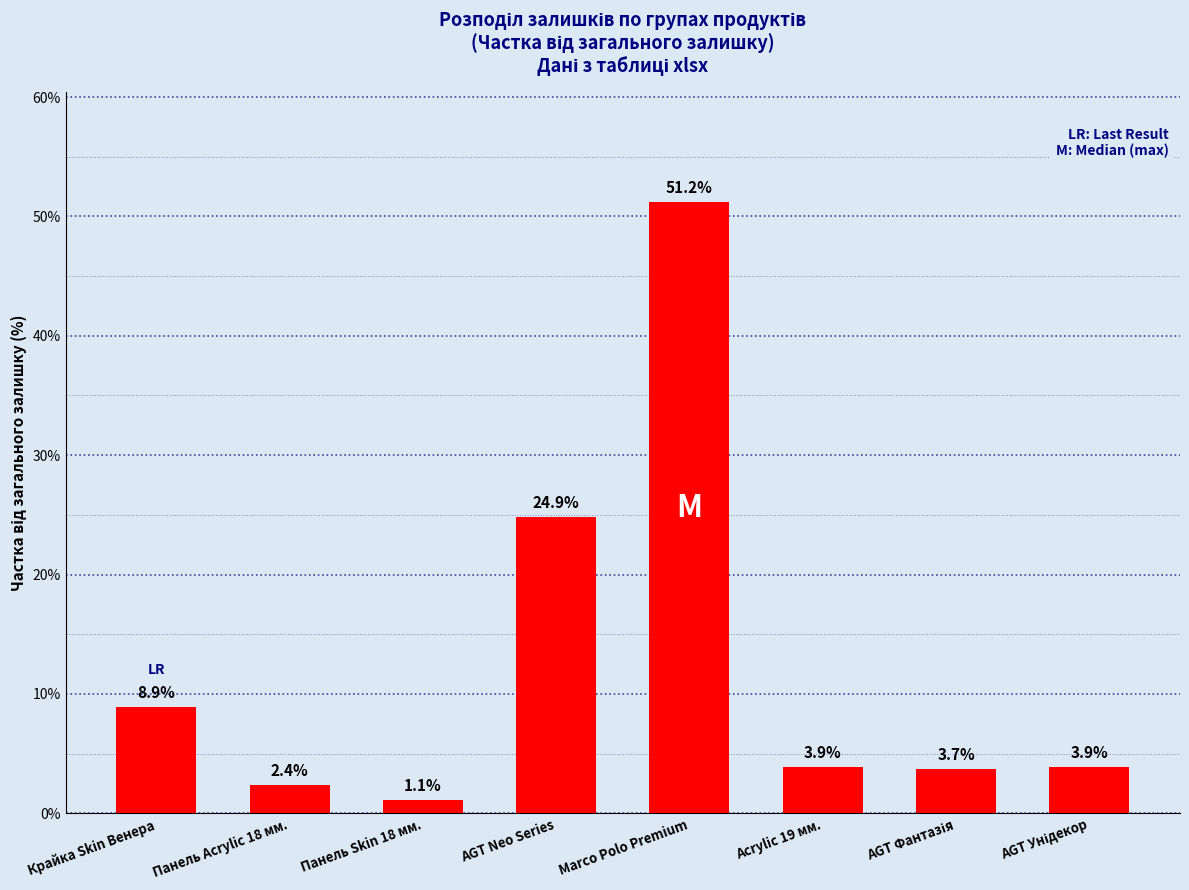

At which label does the data first exceed 3?

Крайка Skin Венера